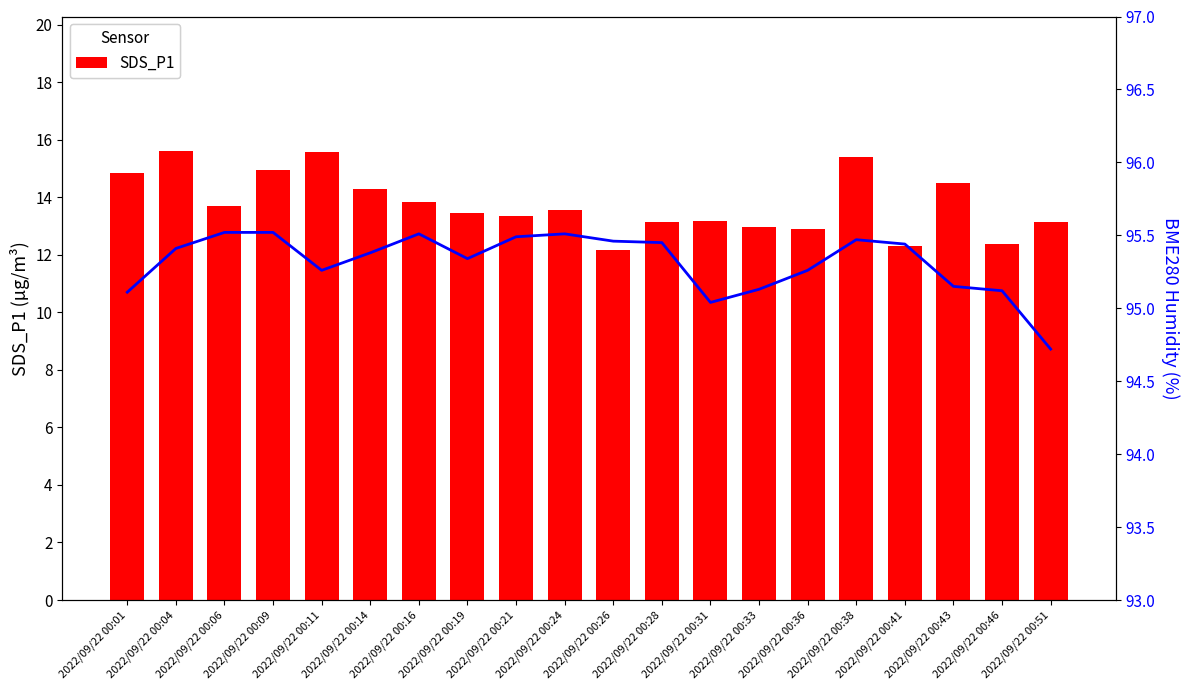

What is the sum of all SDS_P1 values?

275.2